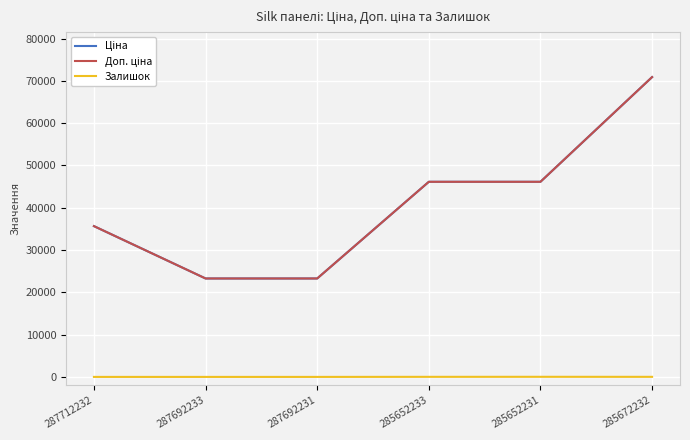

Does the chart display data point markers on the line(s)?

No